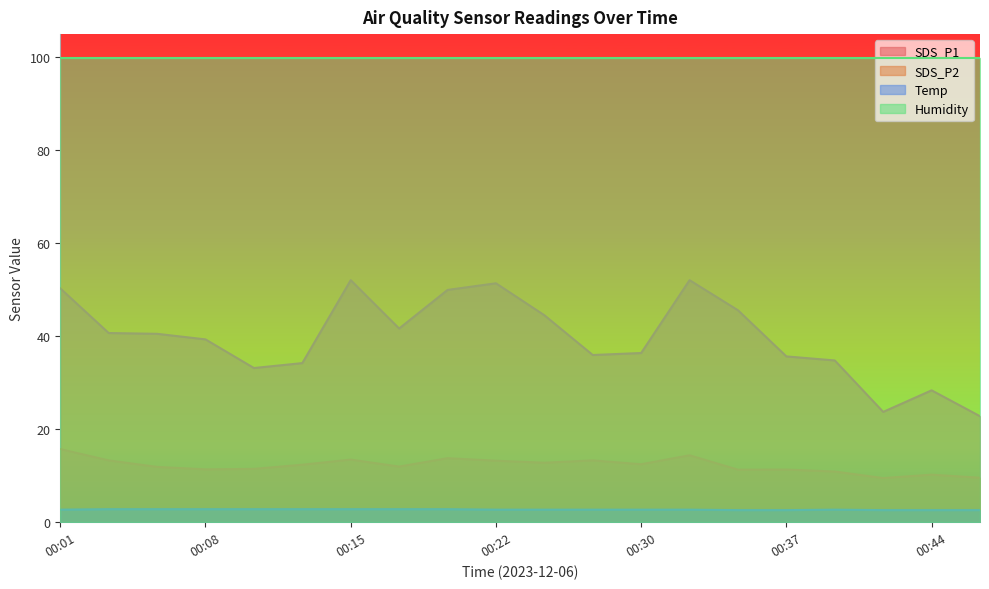

What is the value of the SDS_P2 point at the 6th from the left?

12.4